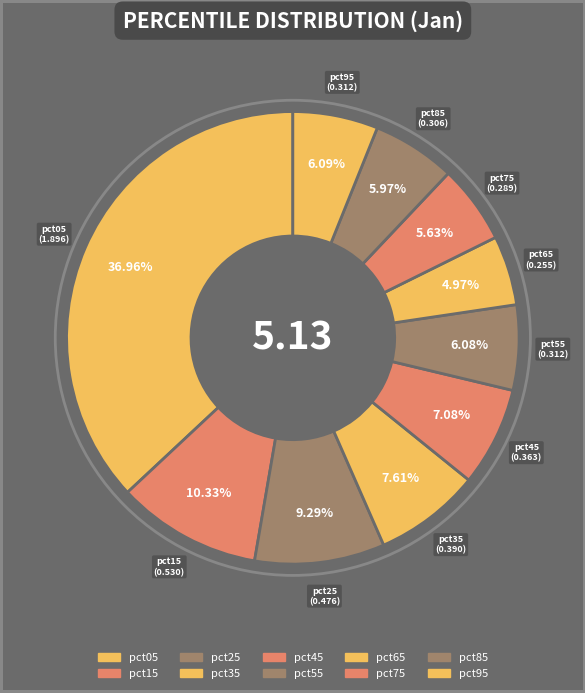

Rank the categories by value from highest to lowest.

pct05, pct15, pct25, pct35, pct45, pct95, pct55, pct85, pct75, pct65